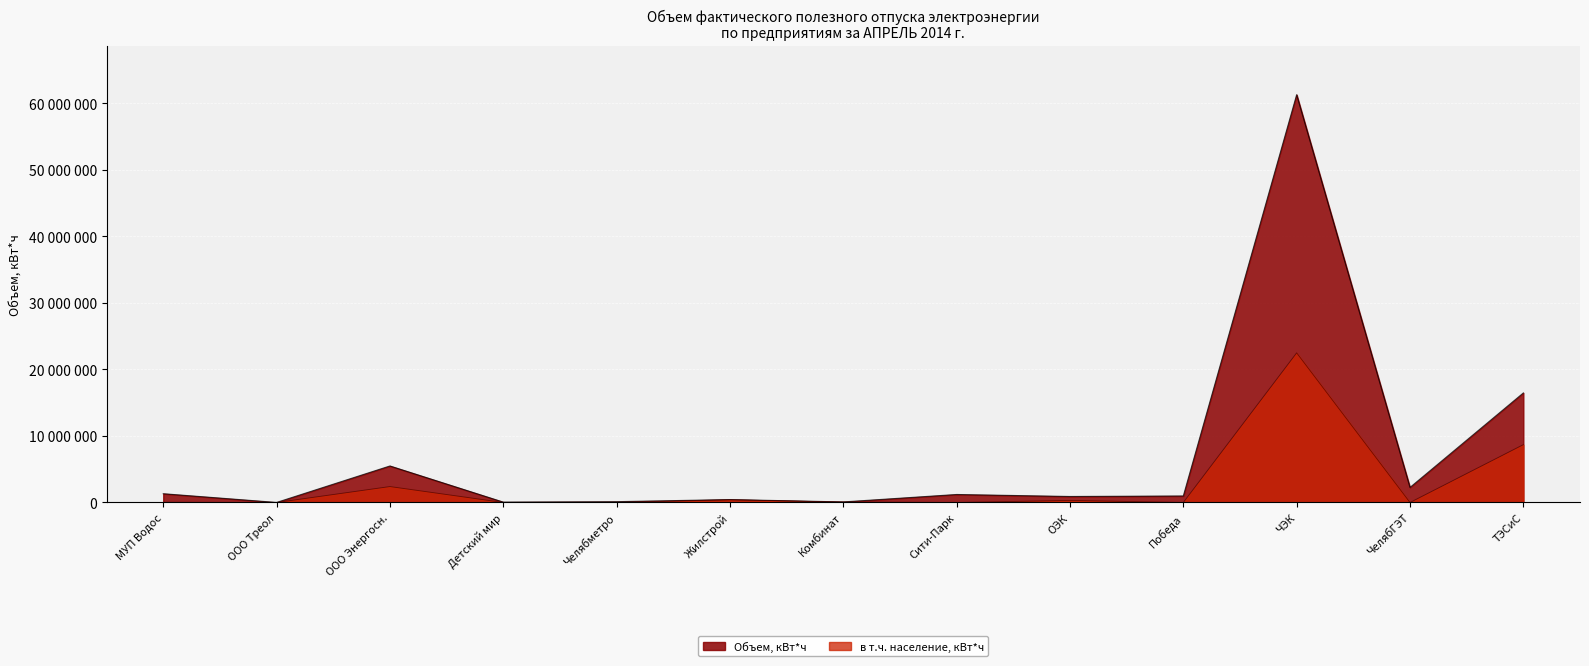

How many interior local valleys does the Объем, кВт*ч series have?

5